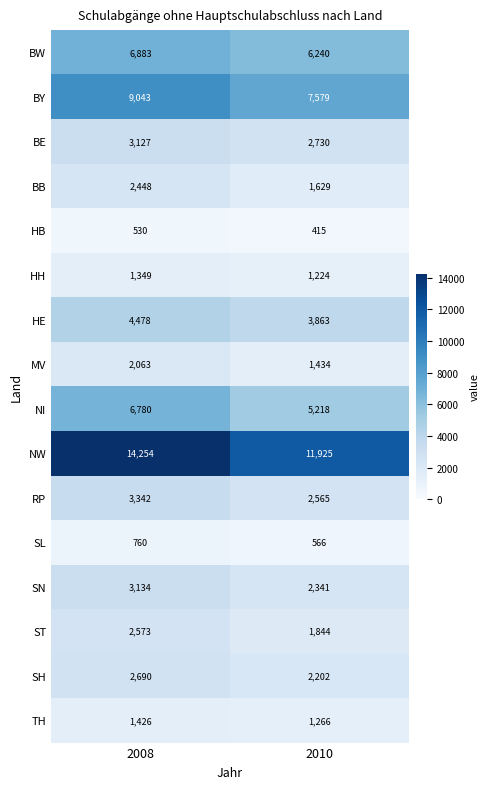

List the series in order of their peak value, highest first.

NW, BY, BW, NI, HE, RP, SN, BE, SH, ST, BB, MV, TH, HH, SL, HB